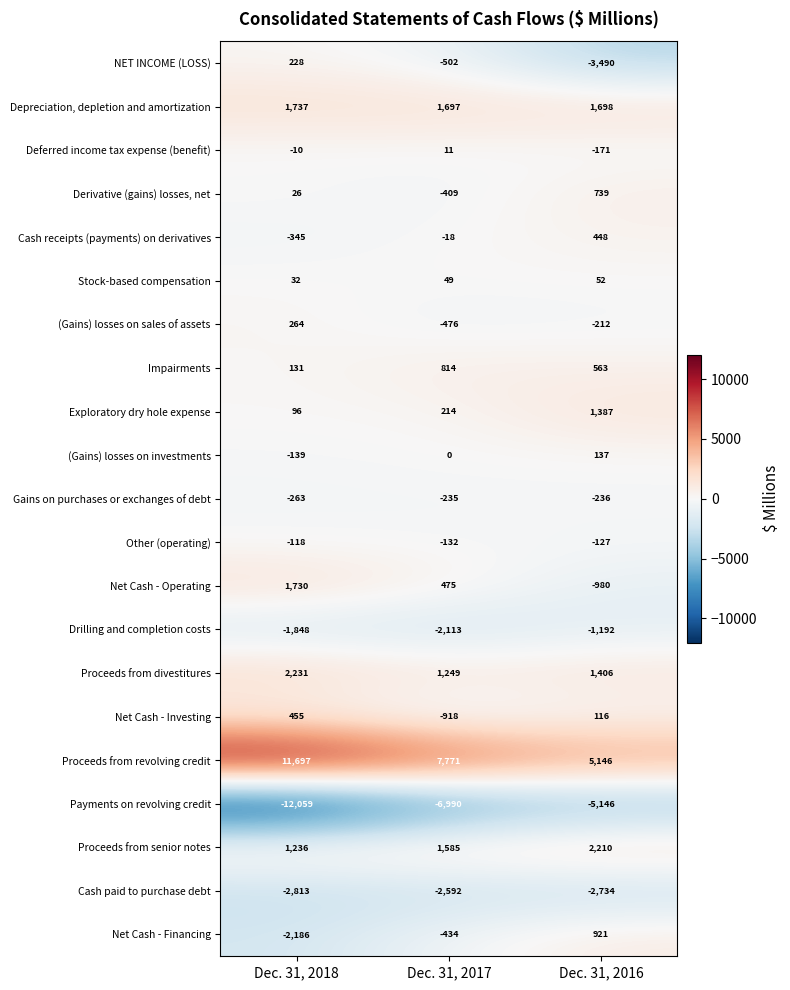

How many values in Cash receipts (payments) on derivatives are above zero?

1